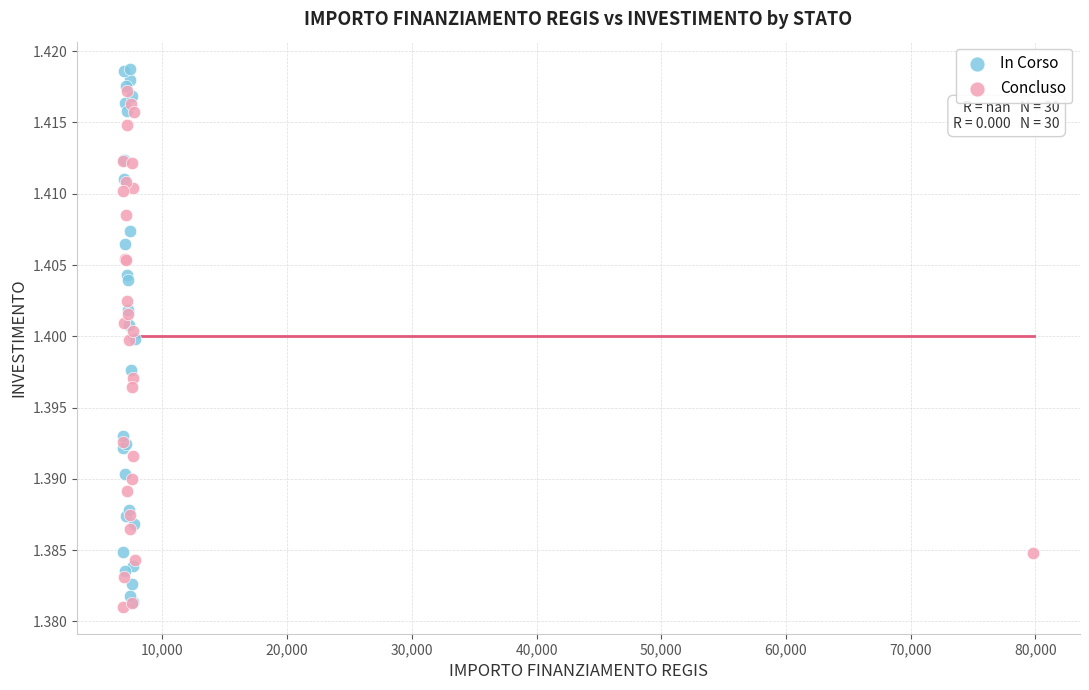

Which series has the largest Y range (max minus min)?

In Corso